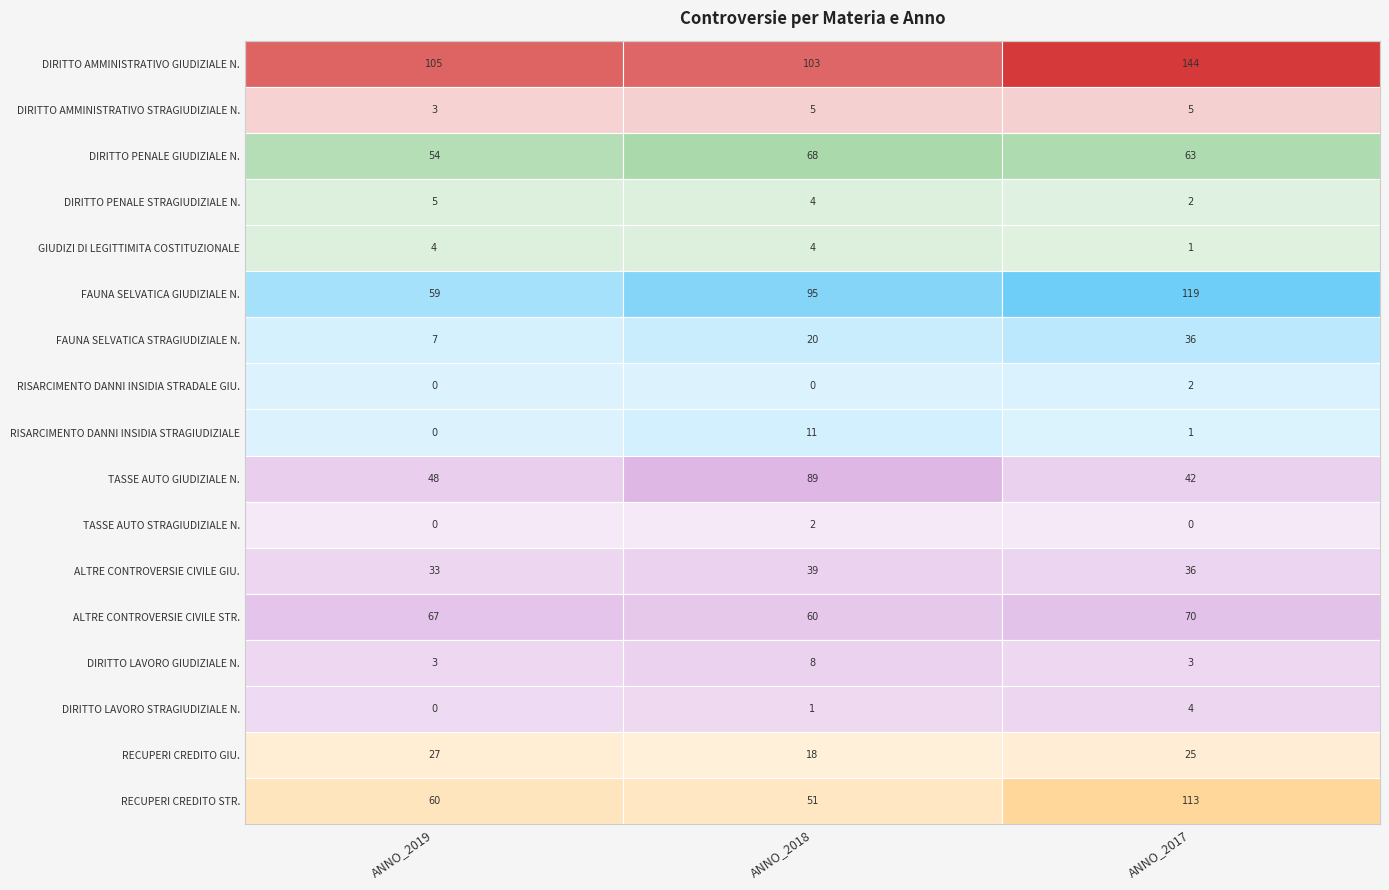

What is the spread (max minus min) of values at ANNO_2018?

103